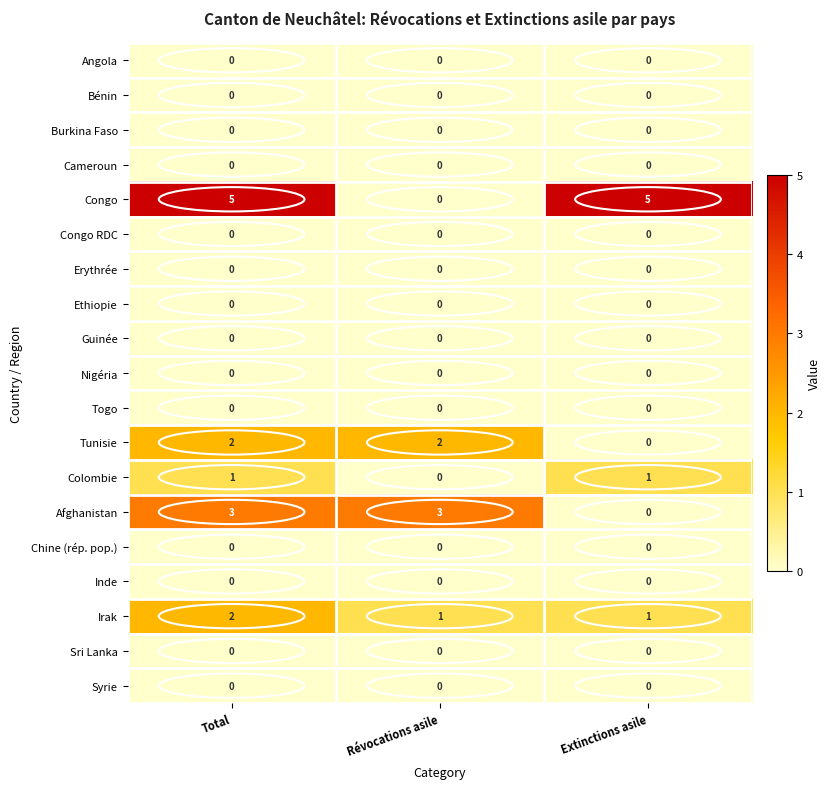

Which series has the widest spread of values?

Congo